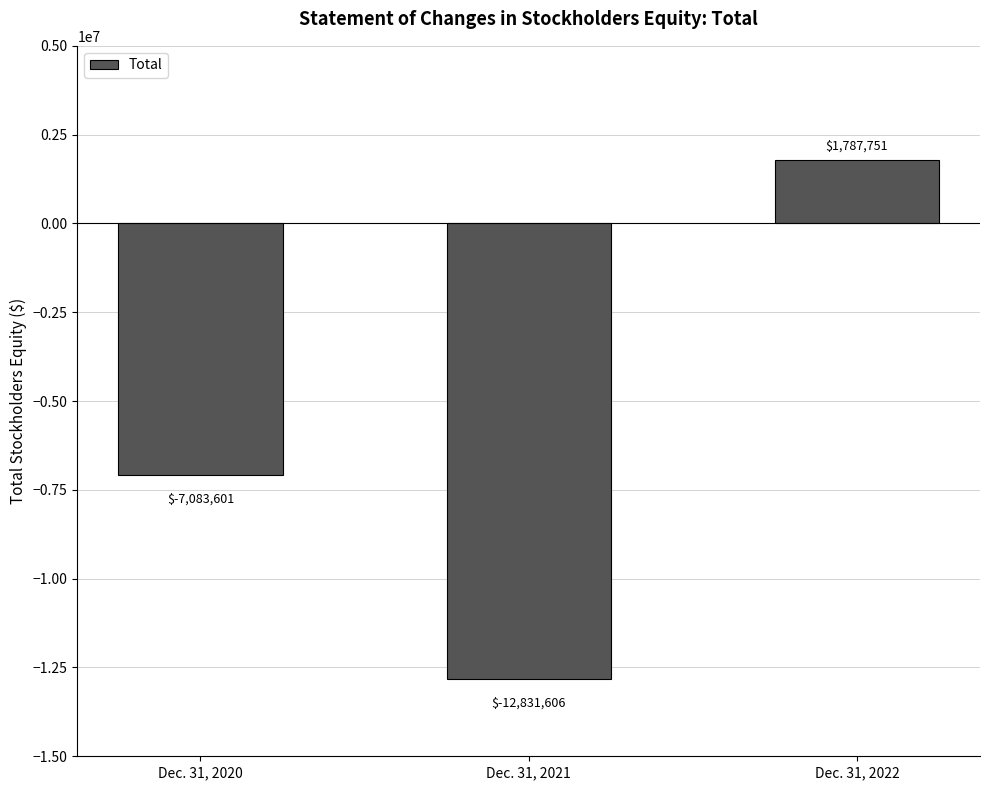

Between Dec. 31, 2021 and Dec. 31, 2020, which is larger?

Dec. 31, 2020